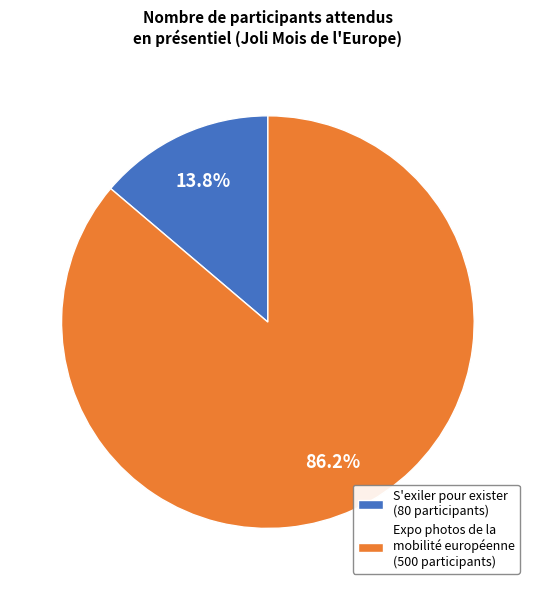

What portion of the pie excludes Expo photos de la mobilité européenne (500 participants)?

13.8%